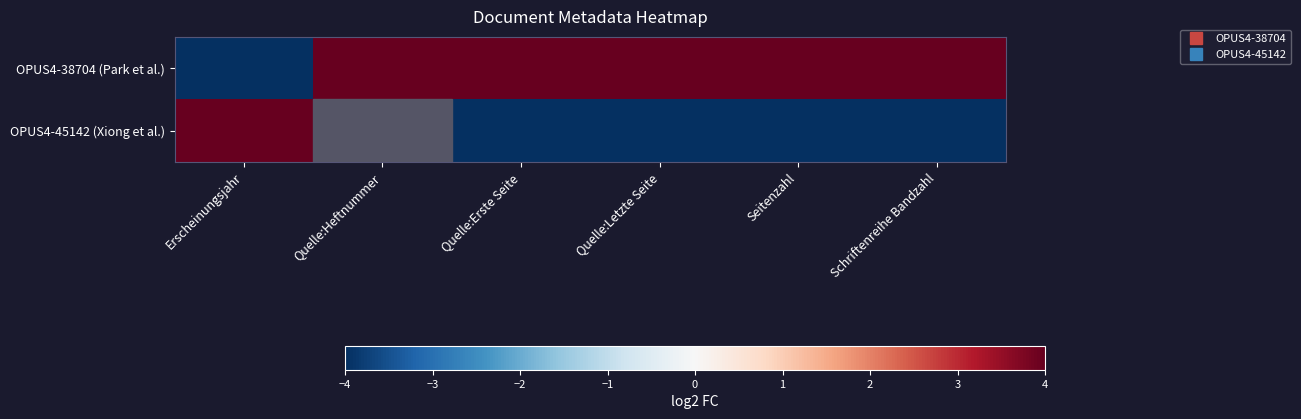

Which series has the widest spread of values?

OPUS4-38704 (Park et al.)